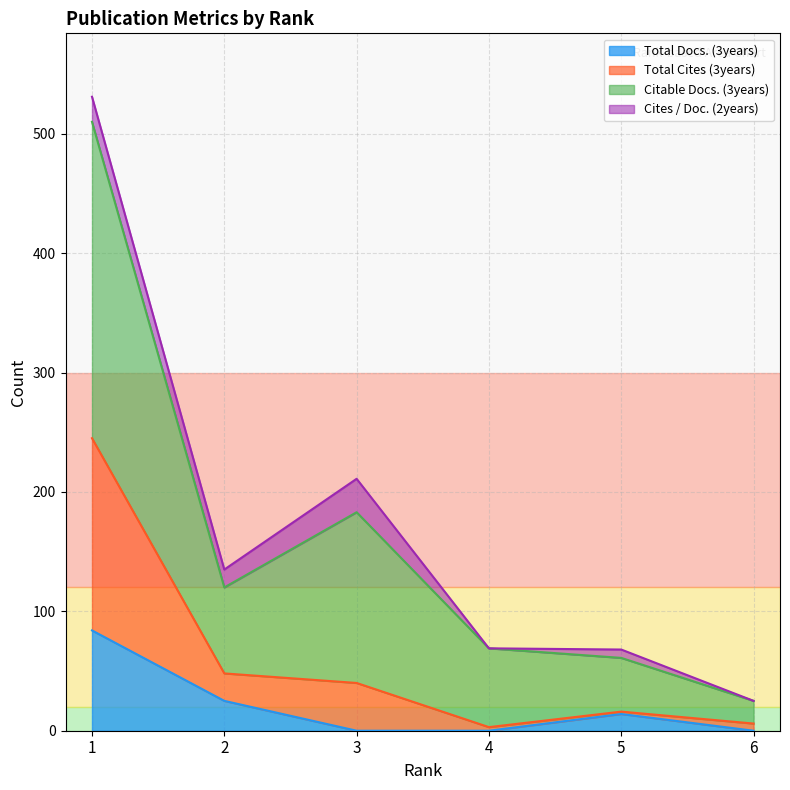

True or false: Citable Docs. (3years) has a value of 349 at 3.

False